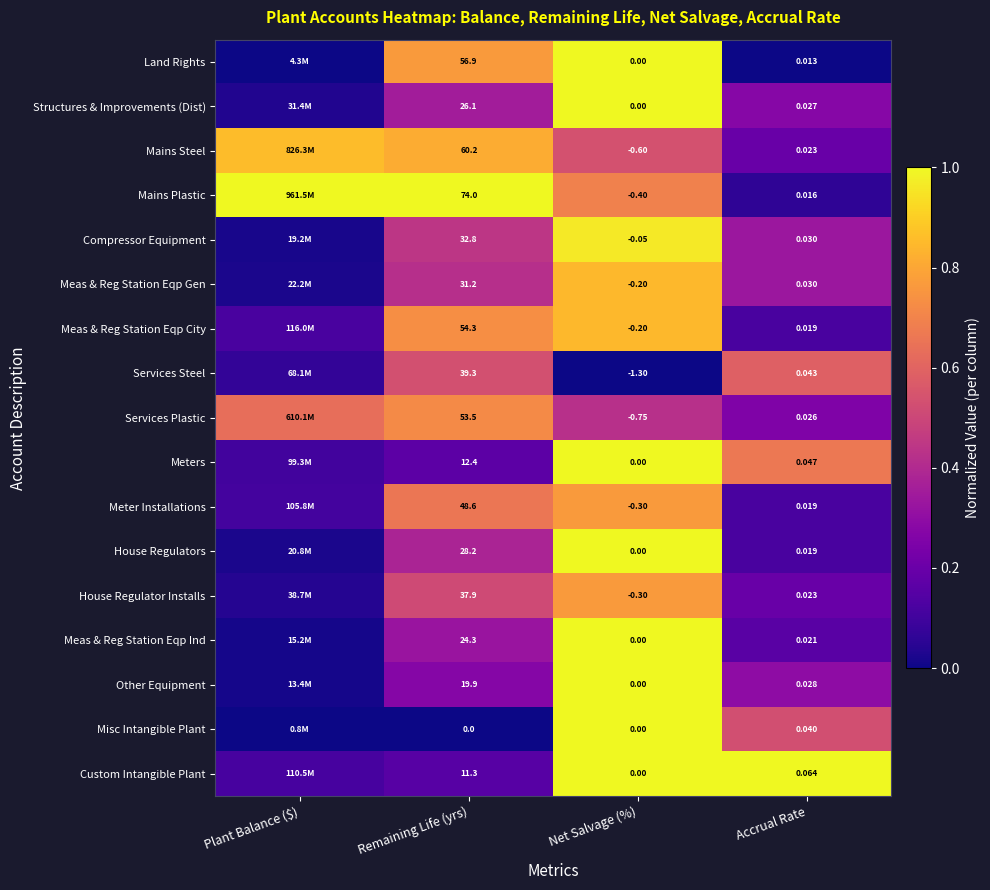

Is the value of Services Steel at Remaining Life (yrs) greater than the value of Structures & Improvements (Dist) at Remaining Life (yrs)?

Yes